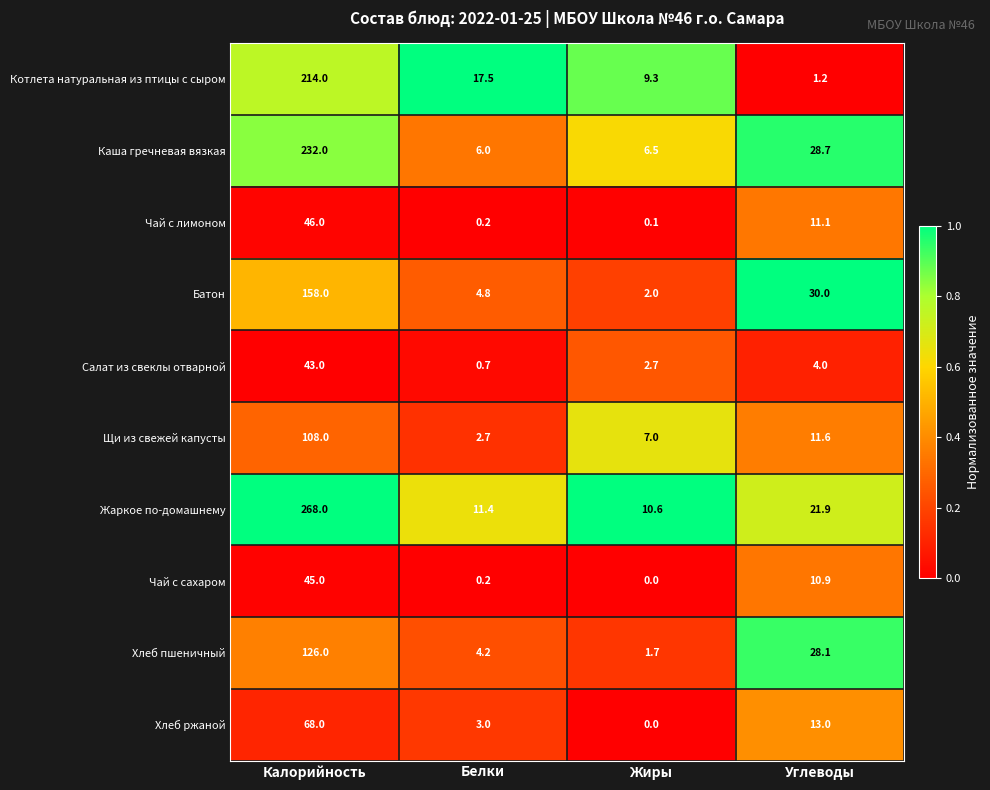

The value of Хлеб пшеничный at Углеводы is 28.1. True or false?

True